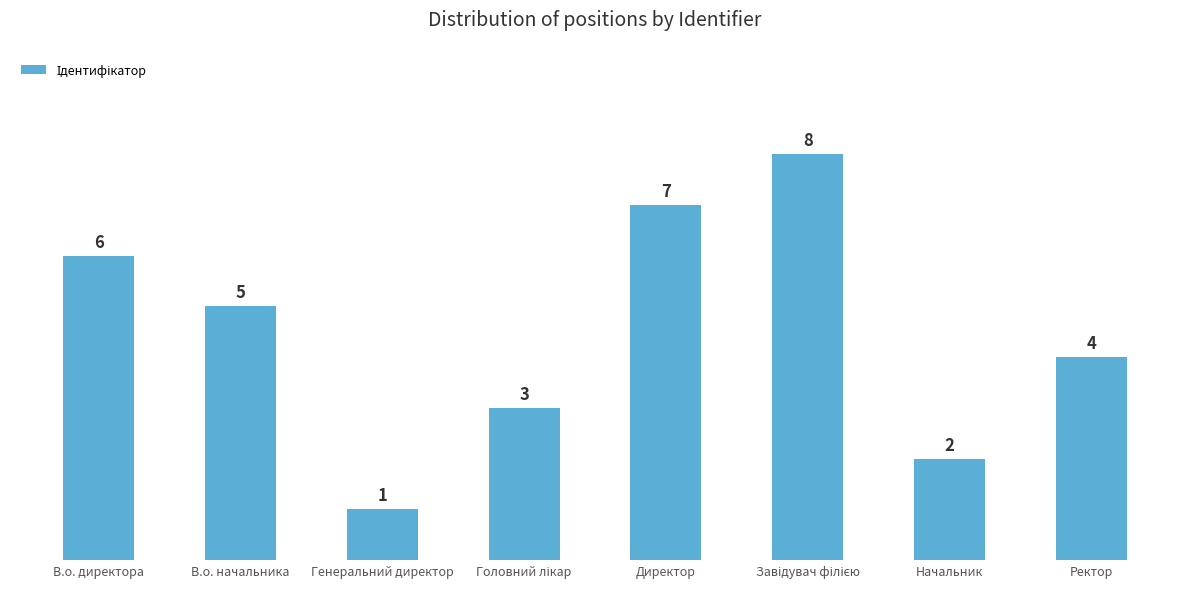

Which has a higher value, Директор or Ректор?

Директор